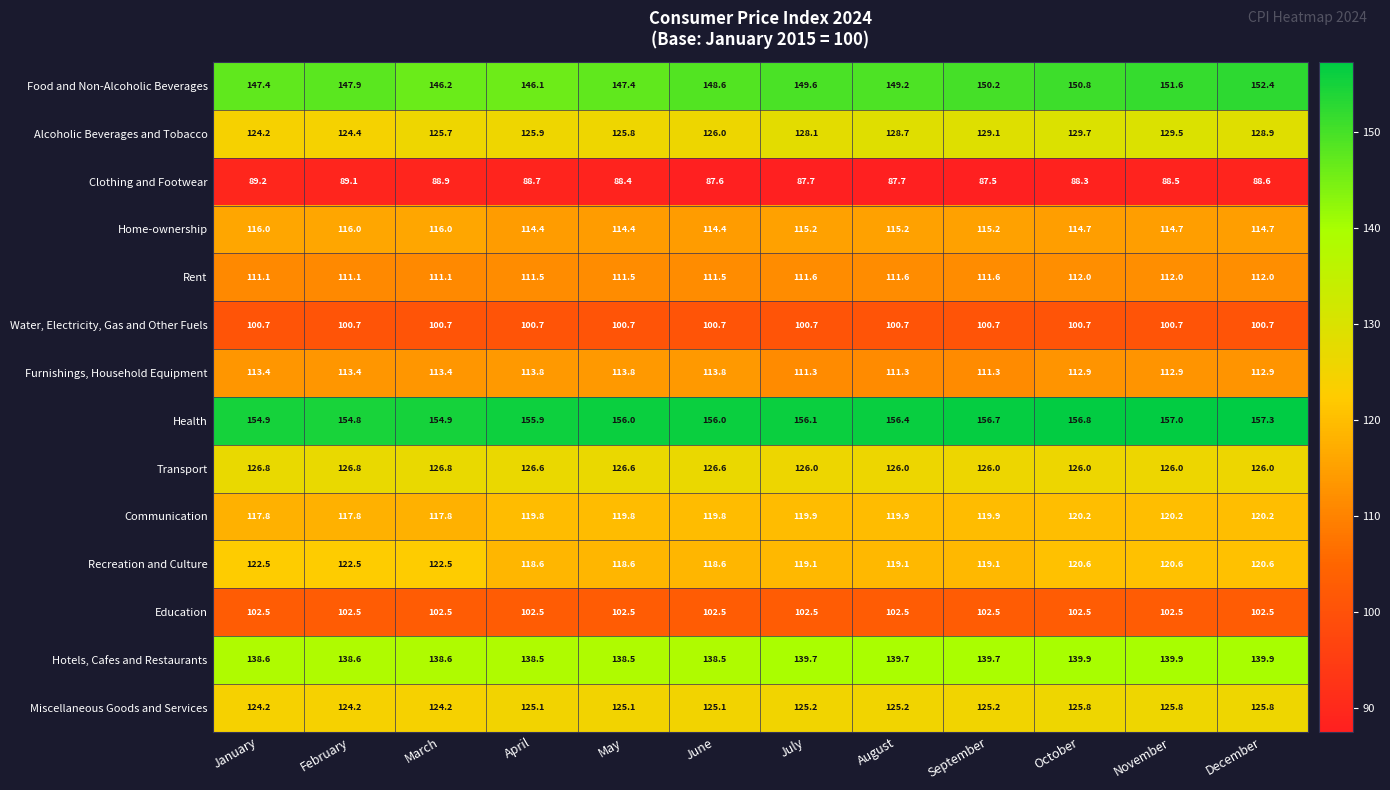

How many values in the Food and Non-Alcoholic Beverages series are below 149?

6